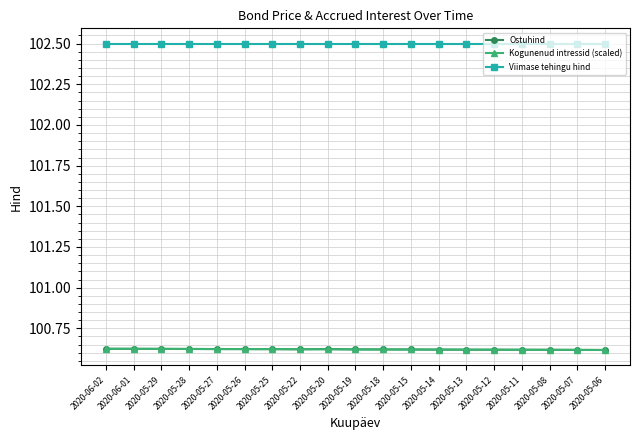

Count the Kogunenud intressid (scaled) values in the range 100 to 101.

19